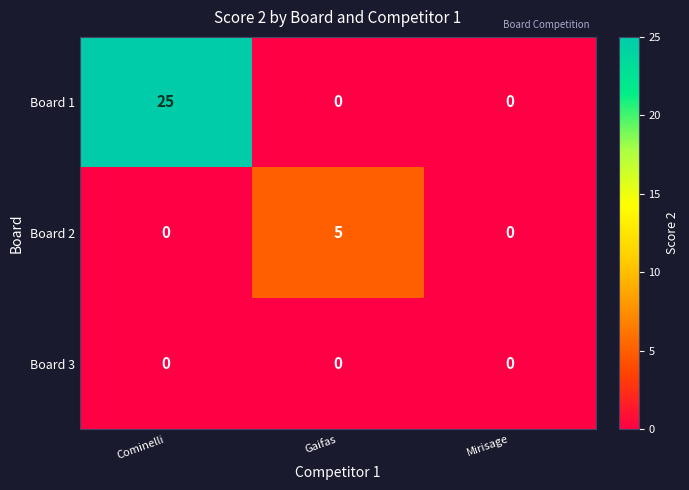

Reading left to right, what are all the values shown in this chart?

Board 1: Cominelli=25	Gaifas=0	Mirisage=0
Board 2: Cominelli=0	Gaifas=5	Mirisage=0
Board 3: Cominelli=0	Gaifas=0	Mirisage=0